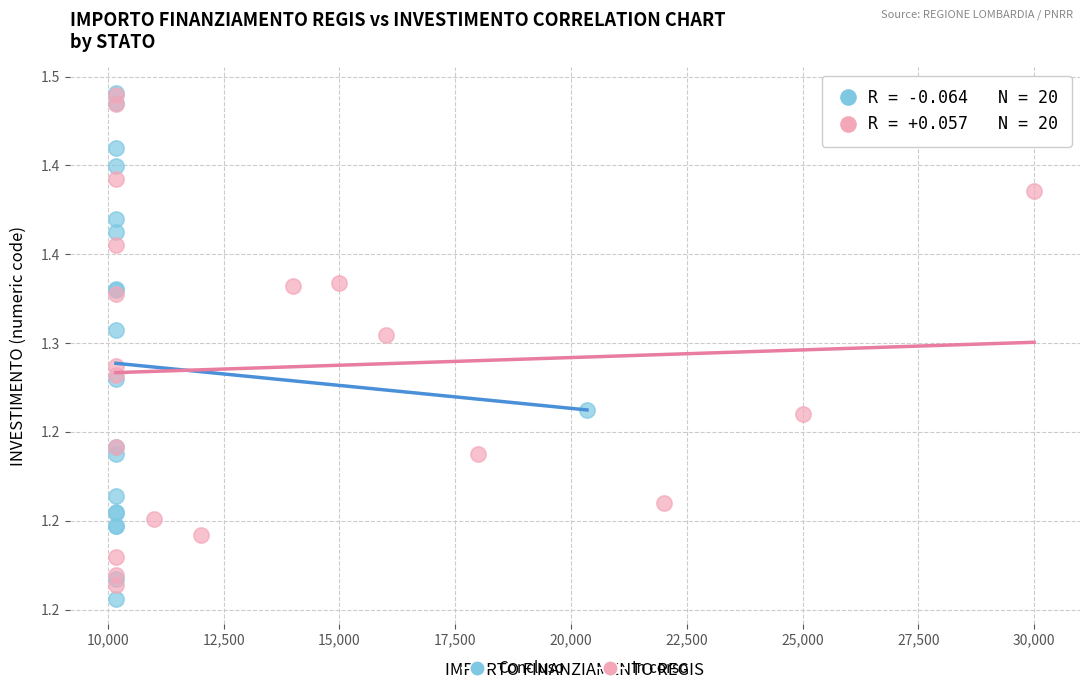

Which series reaches the minimum Y coordinate?

Concluso